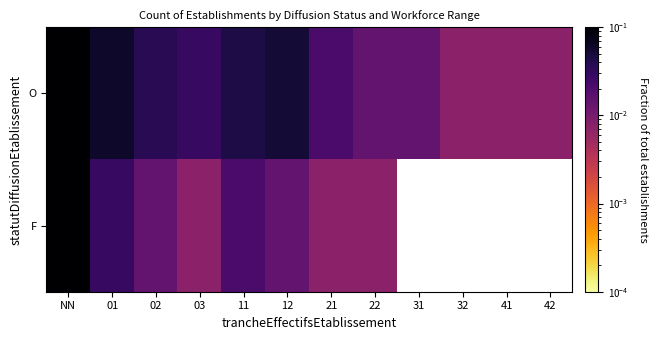

True or false: F has a value of 0.3 at NN.

True